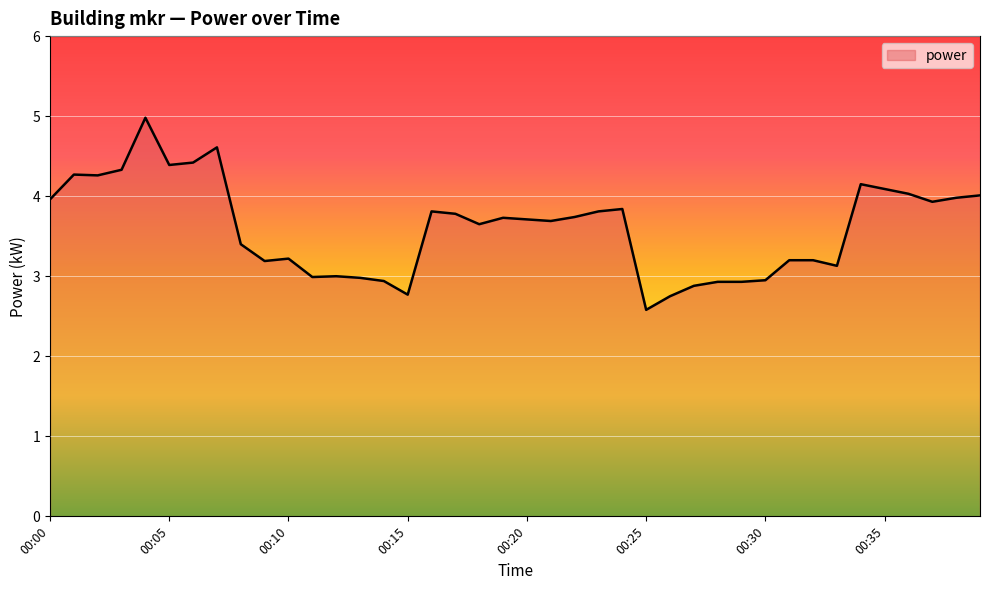

What is the smallest value displayed?

2.6